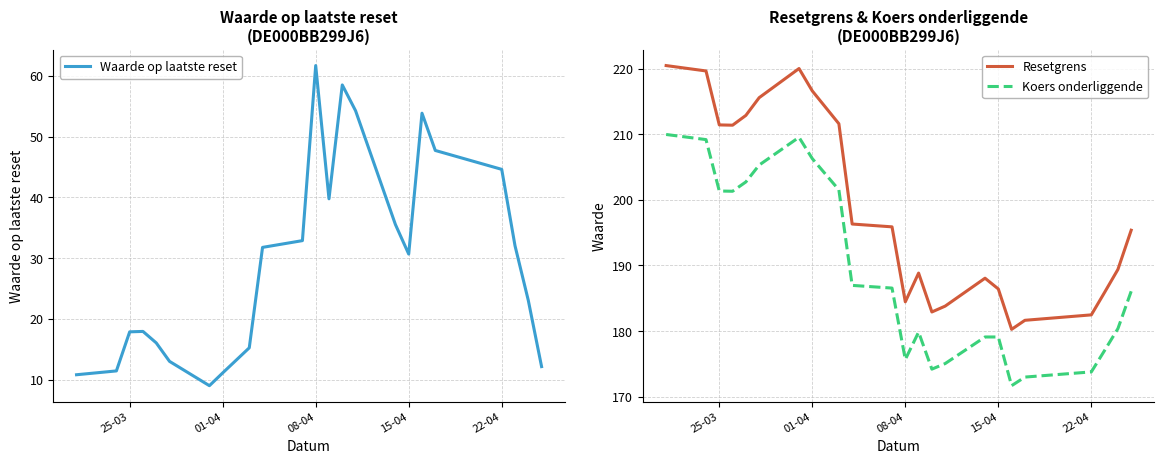

What value does the Resetgrens series have at 08-04?

184.5